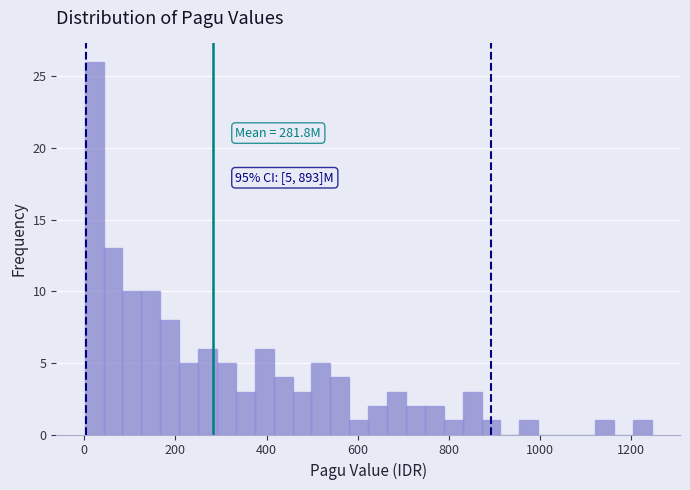

Read against the x-axis, roughly where is the centre of the tallest bar?

20